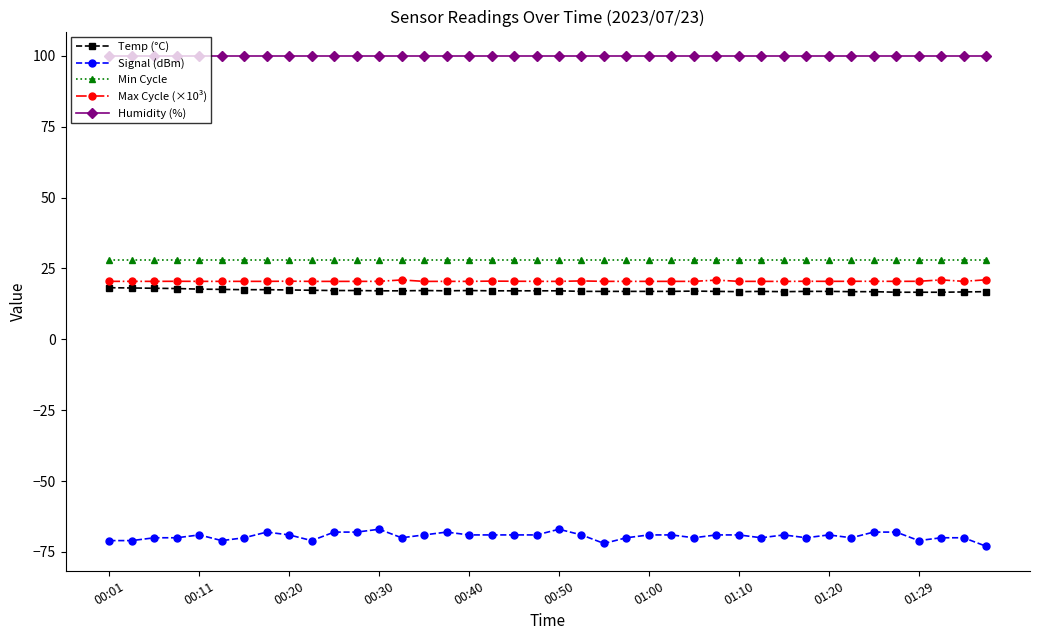

True or false: Min Cycle and Humidity (%) cross at least once.

False